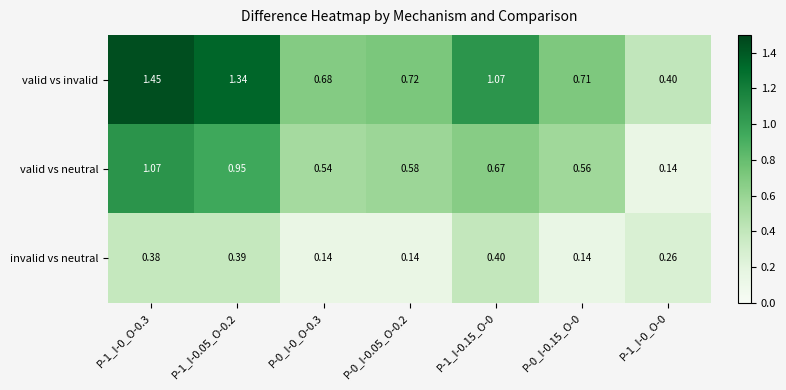

At which category is the sum across all series the highest?

P-1_I-0_O-0.3